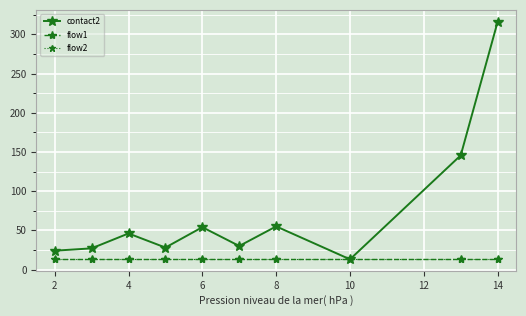

What is the average value of the flow2 series?

13.0